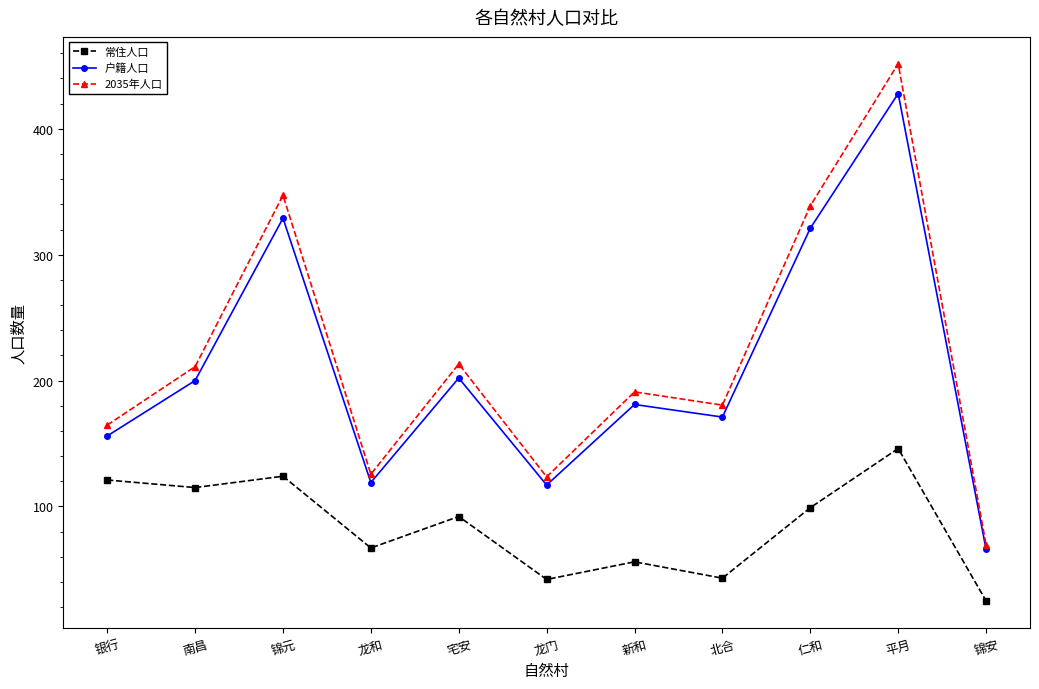

True or false: 户籍人口 and 常住人口 intersect in this chart.

False